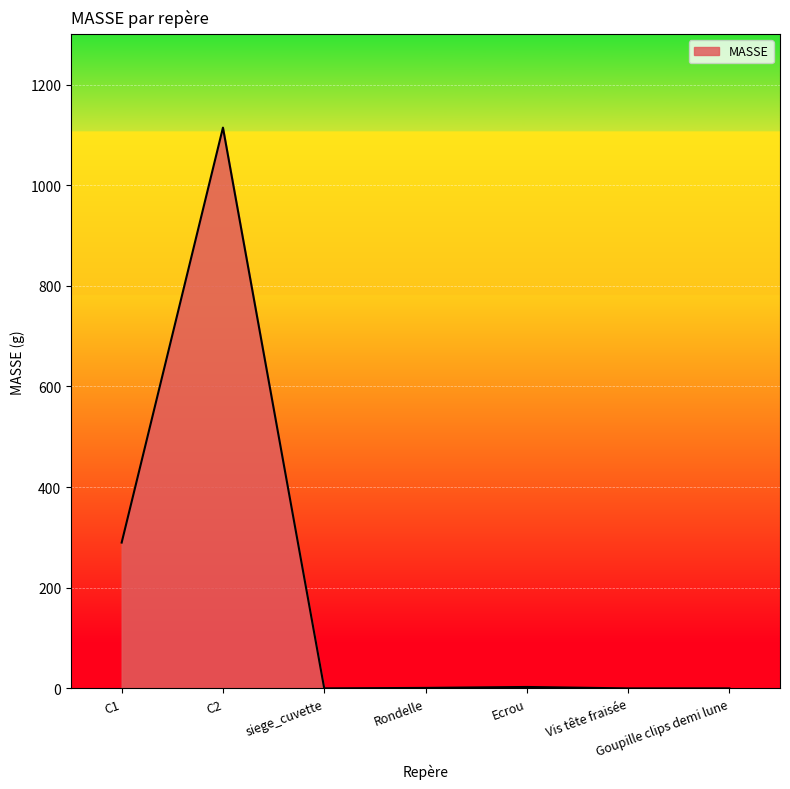

Which category has the highest value across all series?

C2